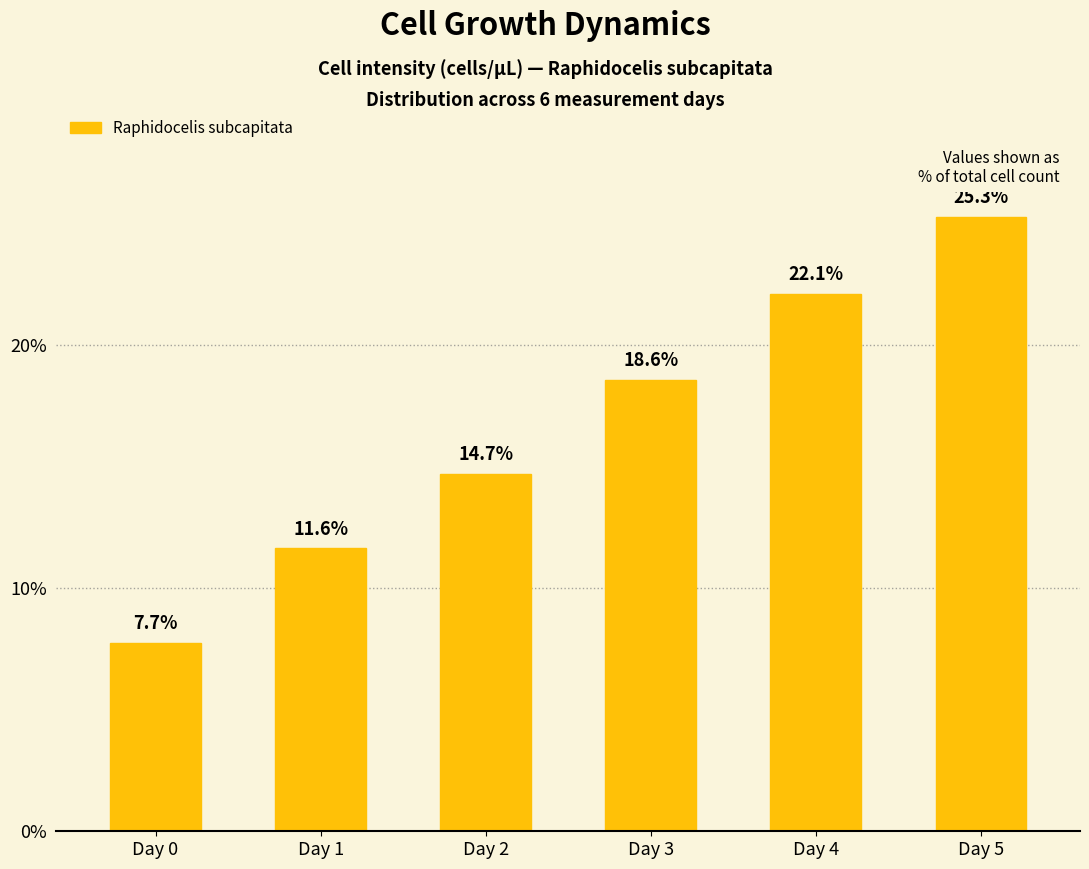

Reading left to right, list all the values displayed in this chart.

7.7	11.6	14.7	18.6	22.1	25.3